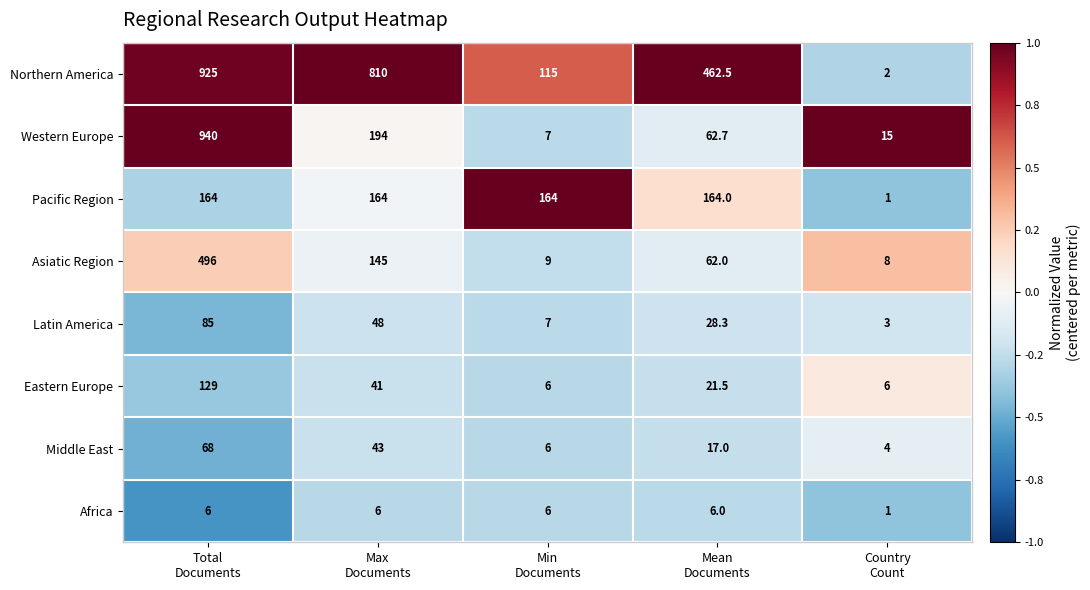

Which series has the largest total across all categories?

Northern America